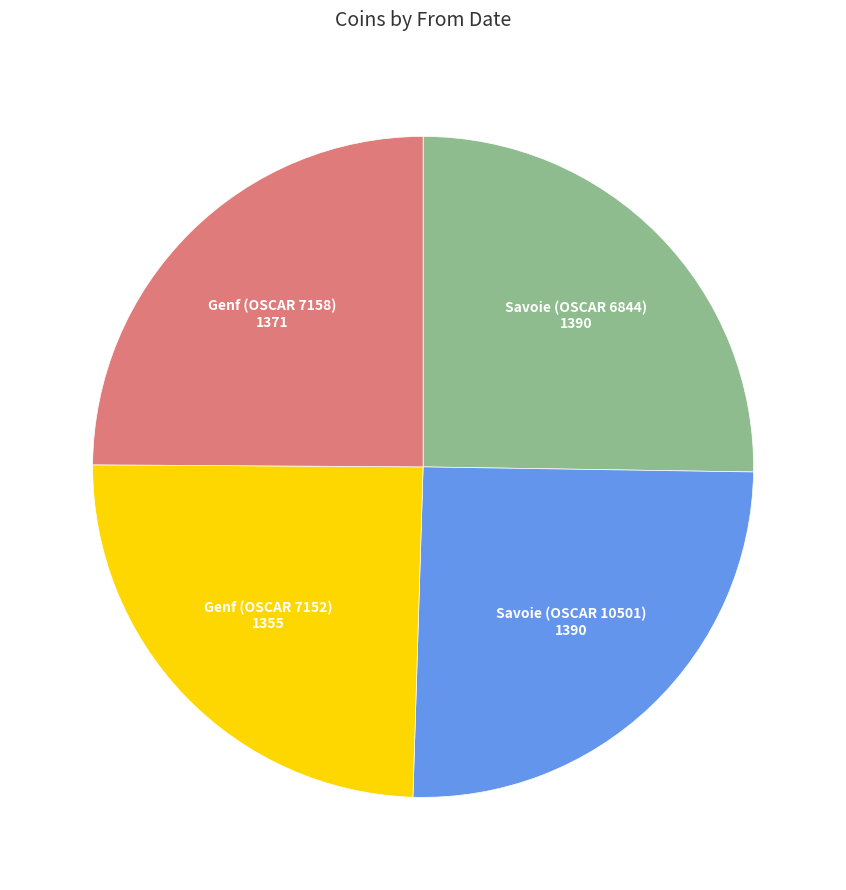

Is there a majority slice in this chart?

No